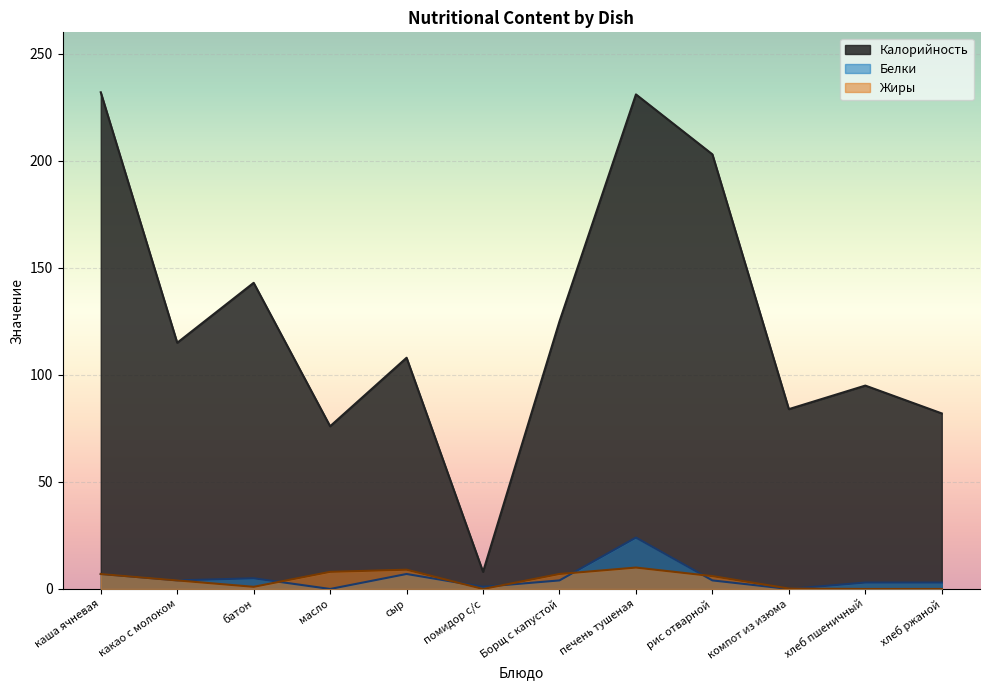

What is the maximum value for Калорийность?

232.0